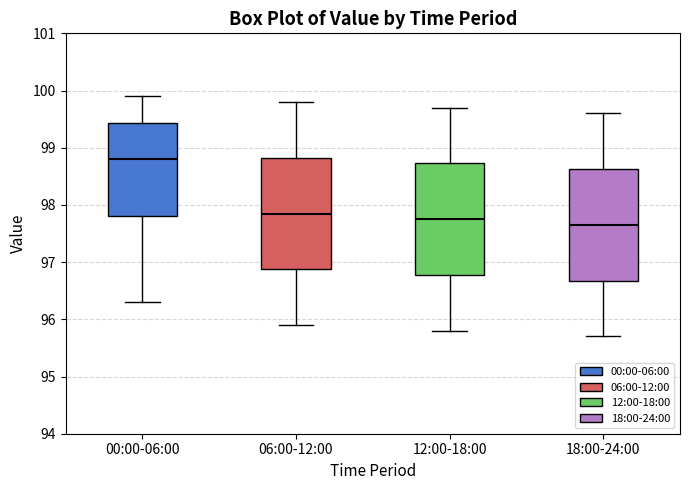

Reading left to right, read every box against the y-axis: the position of its median line, the range the box covers, and the ends of its whiskers. The values are not printed on the chart, so give them approximately, as read against the axis.

00:00-06:00: median 98.8, box 97.8 to 99.4, whiskers 96.3 to 99.9
06:00-12:00: median 97.9, box 96.9 to 98.8, whiskers 95.9 to 99.8
12:00-18:00: median 97.8, box 96.8 to 98.7, whiskers 95.8 to 99.7
18:00-24:00: median 97.7, box 96.7 to 98.6, whiskers 95.7 to 99.6